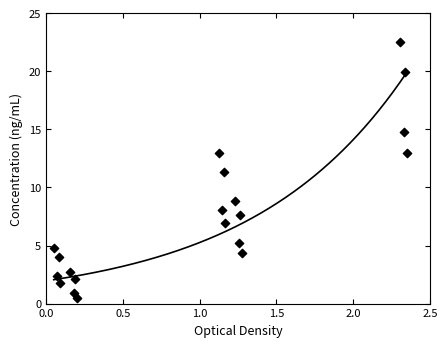

What is the range of Y values (max minus min)?

22.0